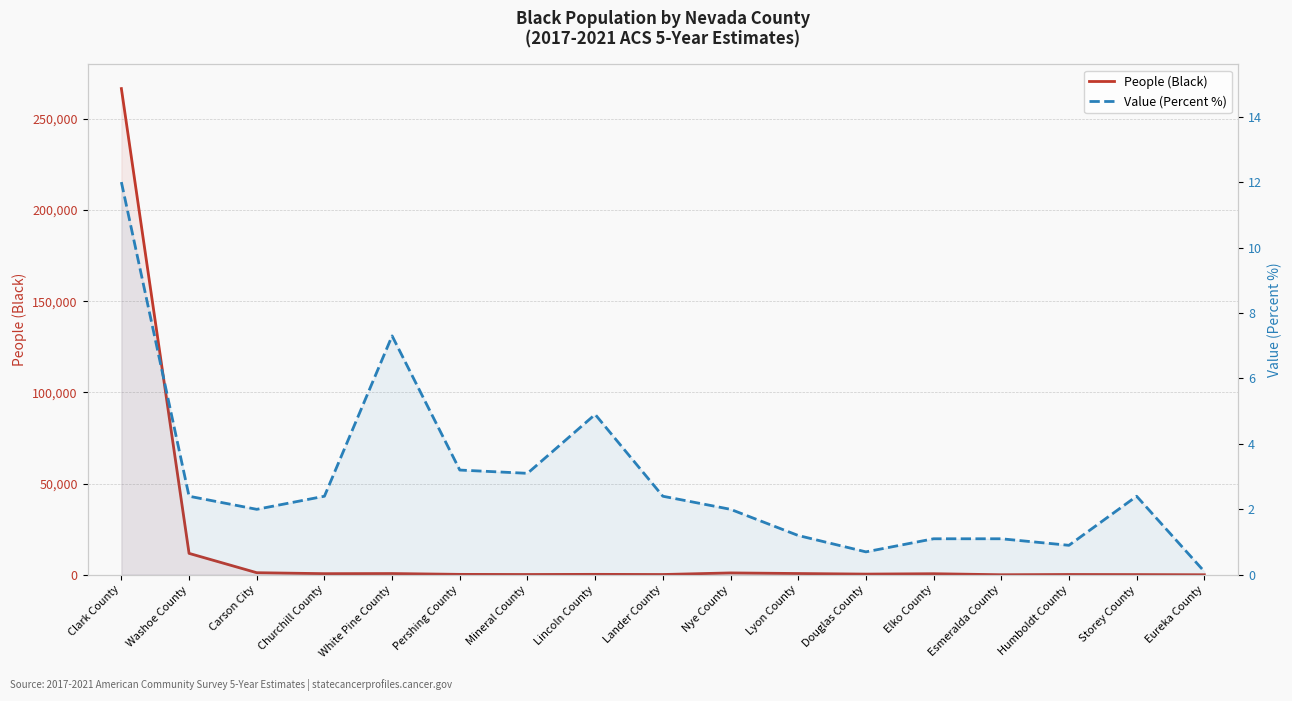

Reading left to right, extract all data points from this chart.

People (Black): 266651.0	11734.0	1132.0	604.0	670.0	216.0	143.0	227.0	137.0	1015.0	682.0	366.0	575.0	11.0	150.0	98.0	1.0
Value (Percent %): 12.0	2.4	2.0	2.4	7.3	3.2	3.1	4.9	2.4	2.0	1.2	0.7	1.1	1.1	0.9	2.4	0.1